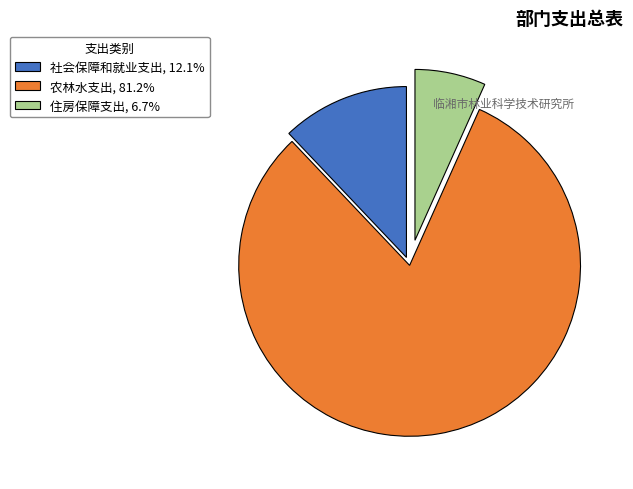

Combined, do 住房保障支出, 6.7% and 农林水支出, 81.2% account for over 50%?

Yes